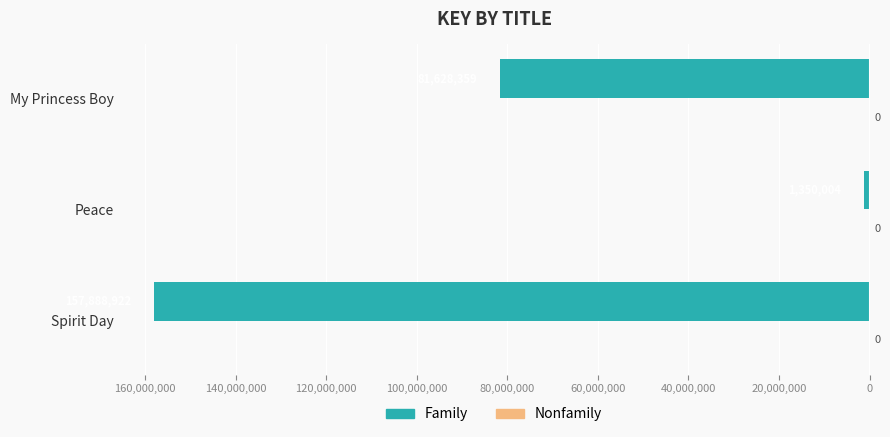

Does the chart contain any negative values?

Yes